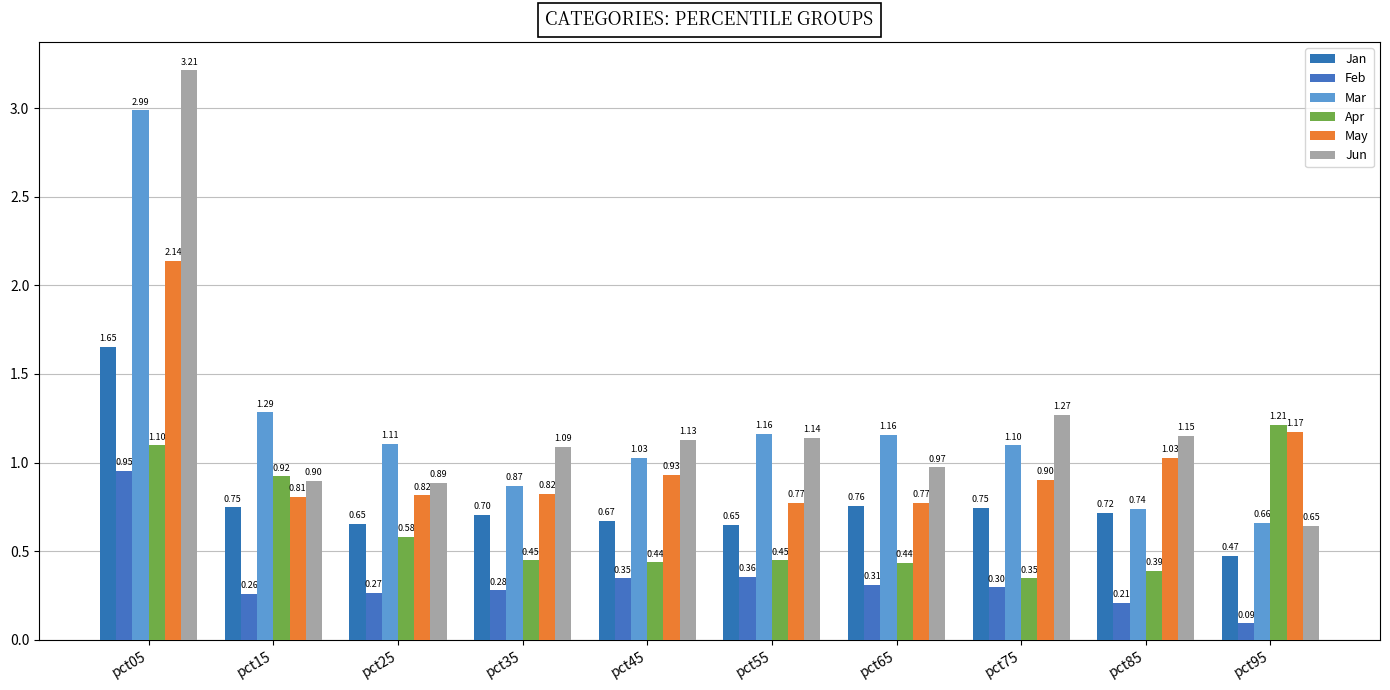

Is it true that Jan equals 0.7 at pct85?

True